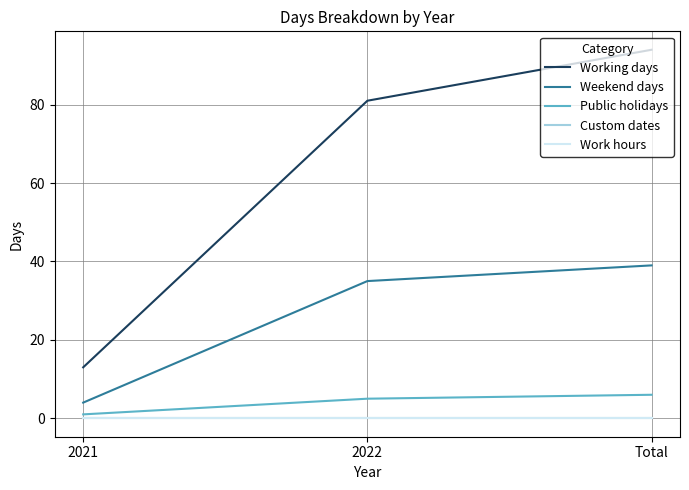

Does the chart display data point markers on the line(s)?

No